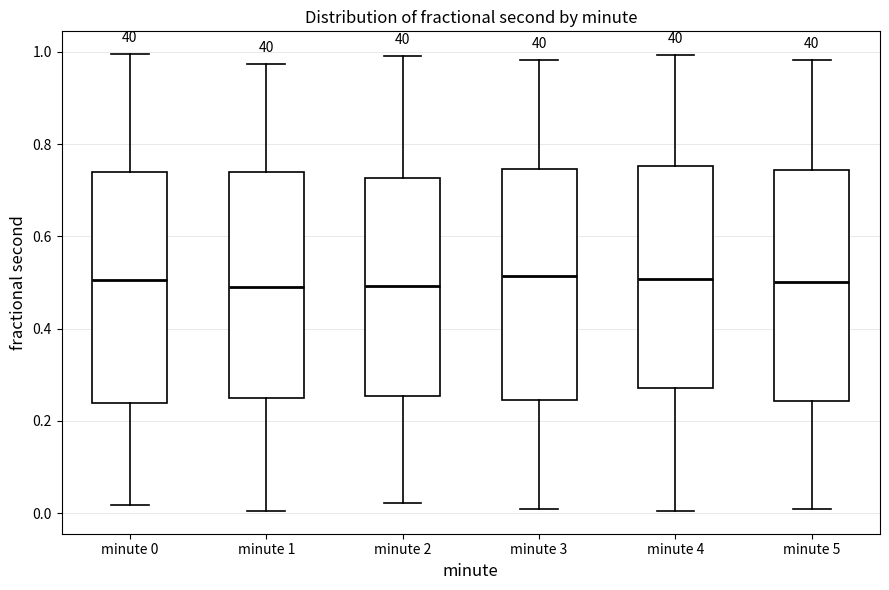

Reading left to right, read every box against the y-axis: the position of its median line, the range the box covers, and the ends of its whiskers. The values are not printed on the chart, so give them approximately, as read against the axis.

minute 0: median 0.50, box 0.24 to 0.74, whiskers 0.02 to 1.00
minute 1: median 0.50, box 0.26 to 0.74, whiskers 0.00 to 0.98
minute 2: median 0.50, box 0.26 to 0.72, whiskers 0.02 to 1.00
minute 3: median 0.52, box 0.24 to 0.74, whiskers 0.00 to 0.98
minute 4: median 0.50, box 0.28 to 0.76, whiskers 0.00 to 1.00
minute 5: median 0.50, box 0.24 to 0.74, whiskers 0.02 to 0.98